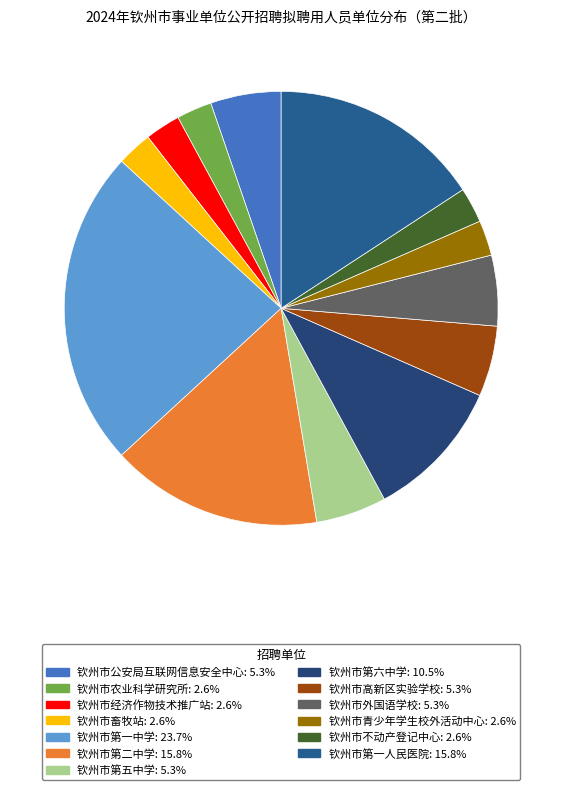

Count the number of slices in the pie.

13